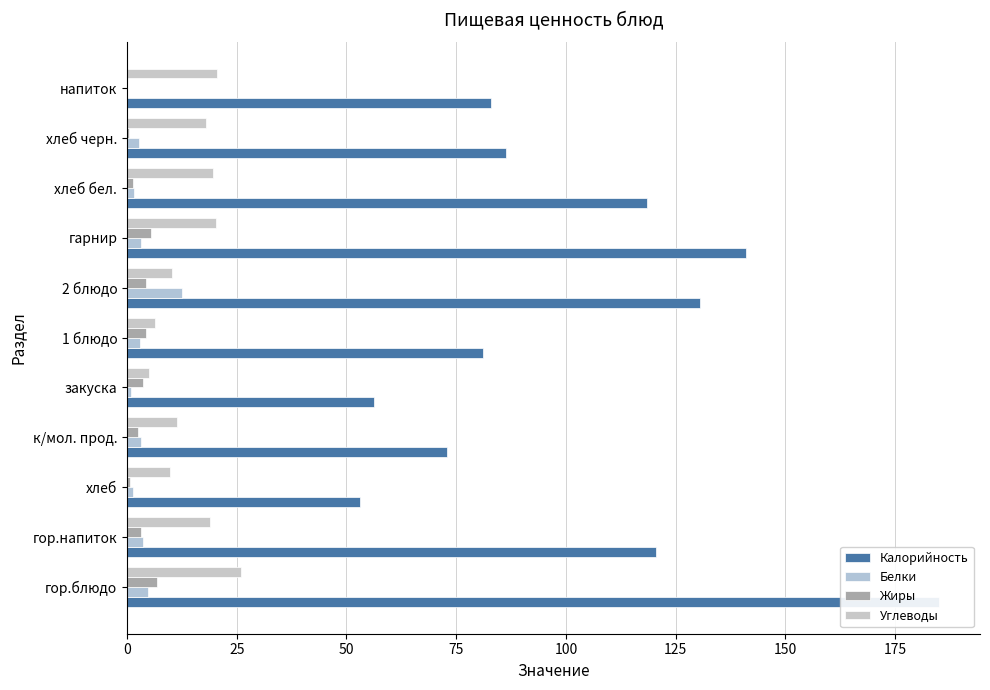

What is the difference between the second highest and second lowest values in the Углеводы series?

14.2